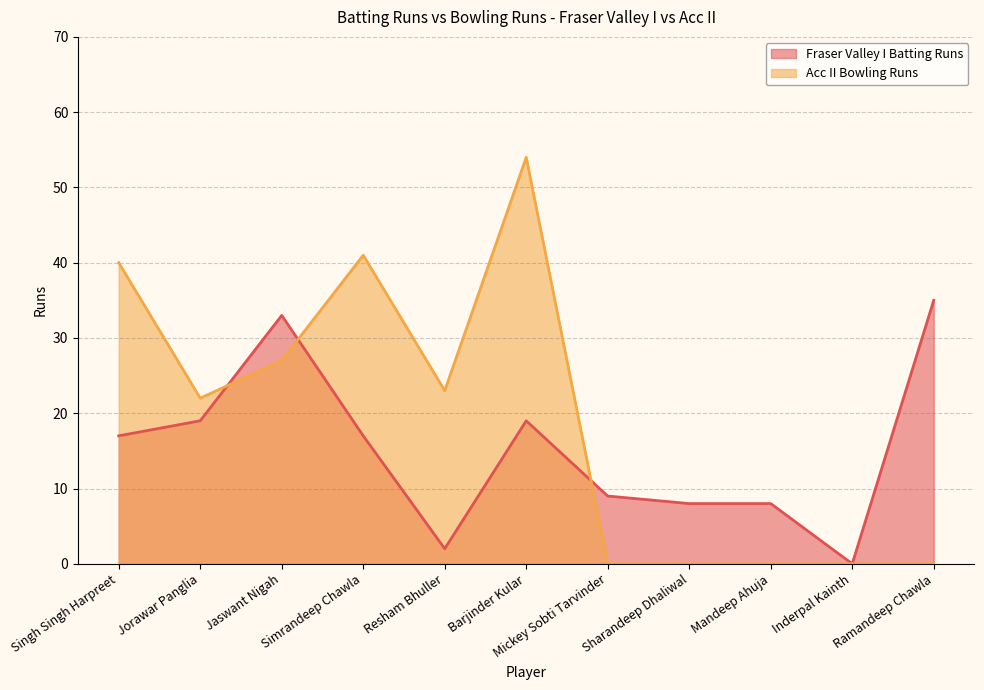

Between which two adjacent categories do Fraser Valley I Batting Runs and Acc II Bowling Runs first intersect?

Jorawar Panglia and Jaswant Nigah